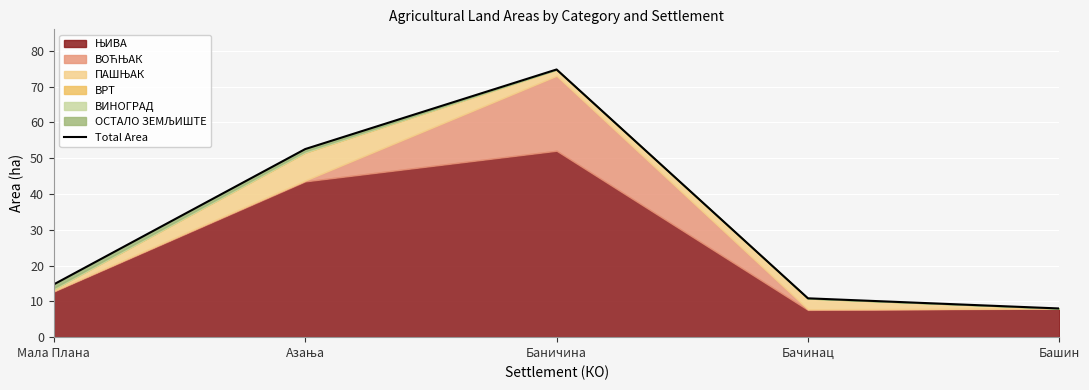

True or false: the data has more than 1 interior local peaks.

False